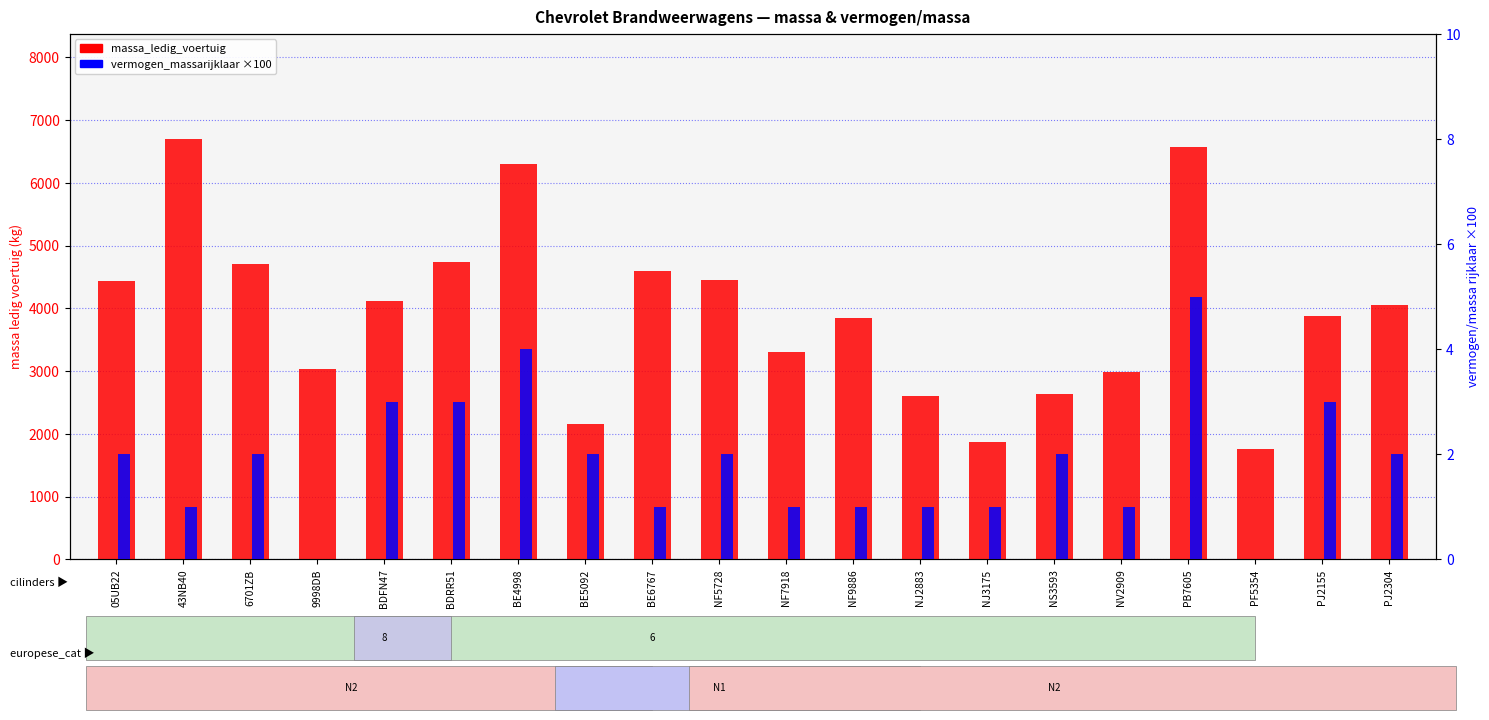

What is the average value of the vermogen_massarijklaar series?

2